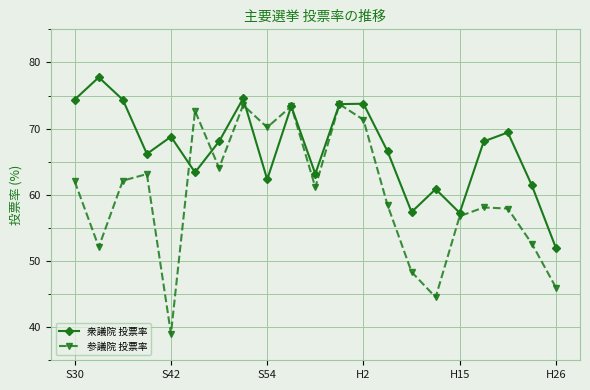

List the series in order of their peak value, lowest first.

参議院 投票率, 衆議院 投票率